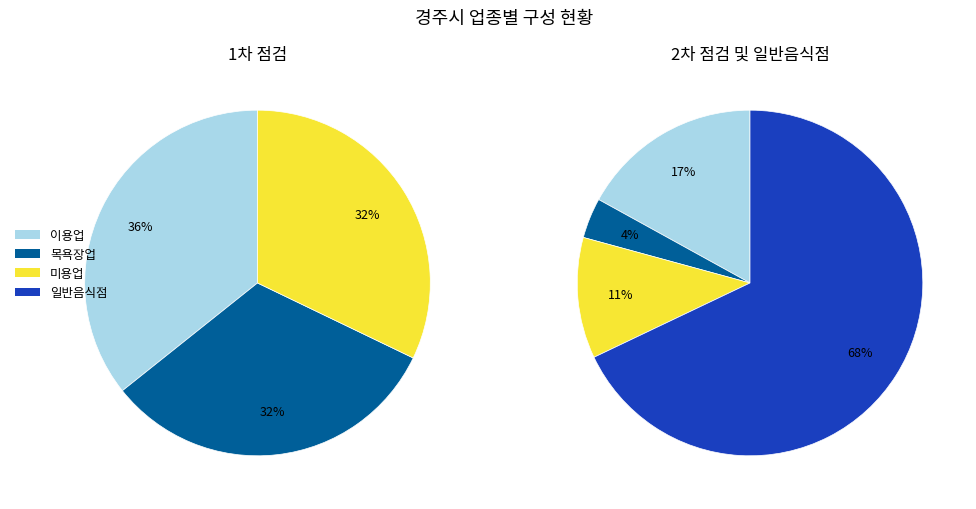

To the nearest percent, what is the difference between the 미용업 and 일반음식점 slice percentages?

32%